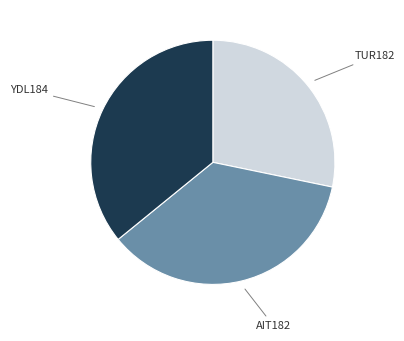

Is there a majority slice in this chart?

No